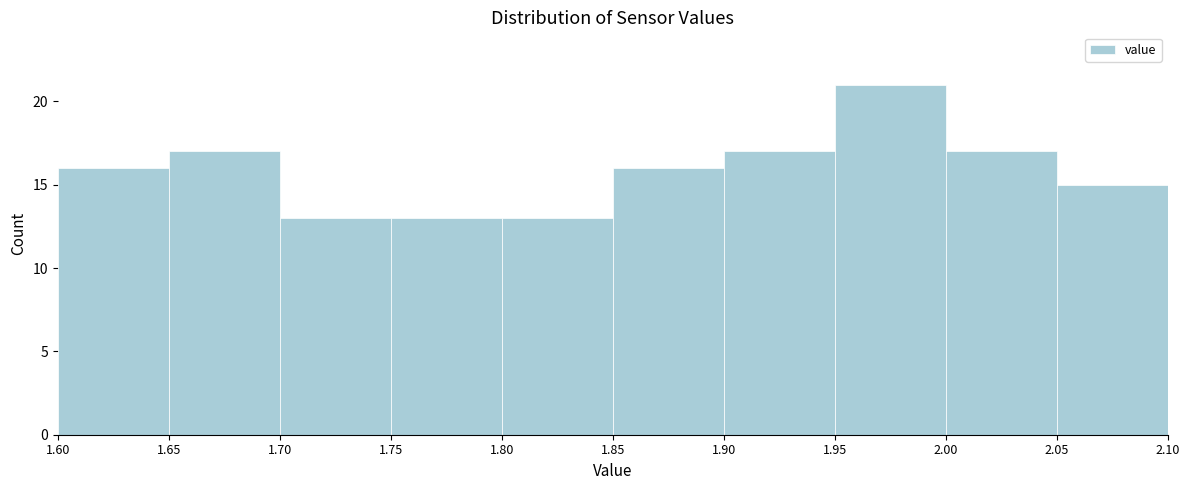

Over which range of the x-axis is the bar tallest?

1.95 to 2.00